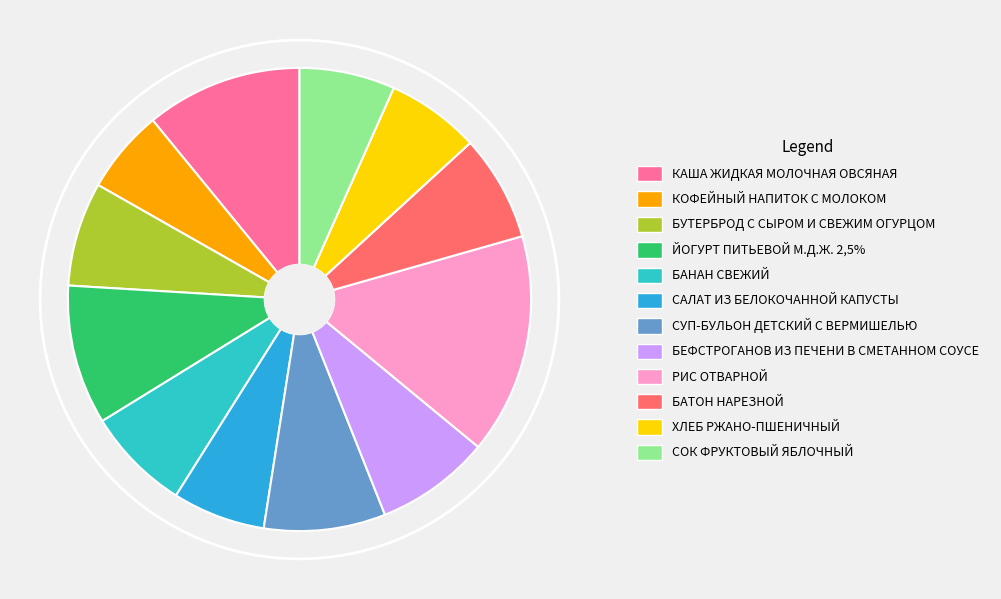

Approximately how many times larger is the value at БЕФСТРОГАНОВ ИЗ ПЕЧЕНИ В СМЕТАННОМ СОУСЕ compared to ХЛЕБ РЖАНО-ПШЕНИЧНЫЙ?

1.2